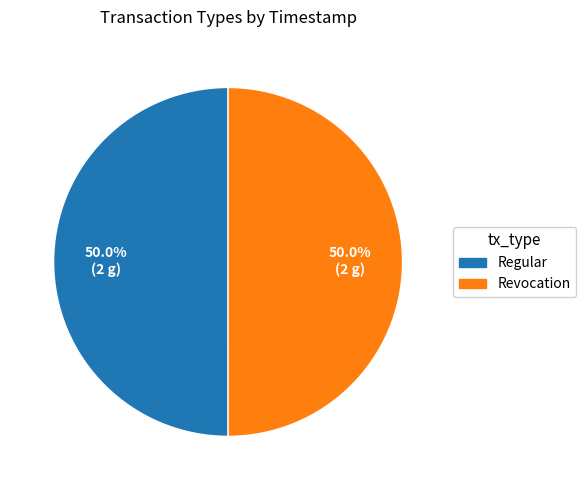

What percentage is the Revocation slice, to the nearest percent?

50%